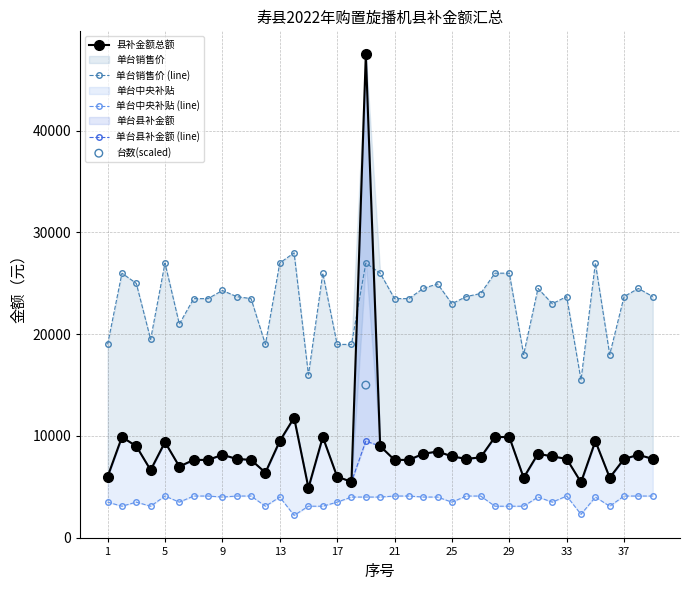

Which series reaches the maximum Y coordinate?

县补金额总额